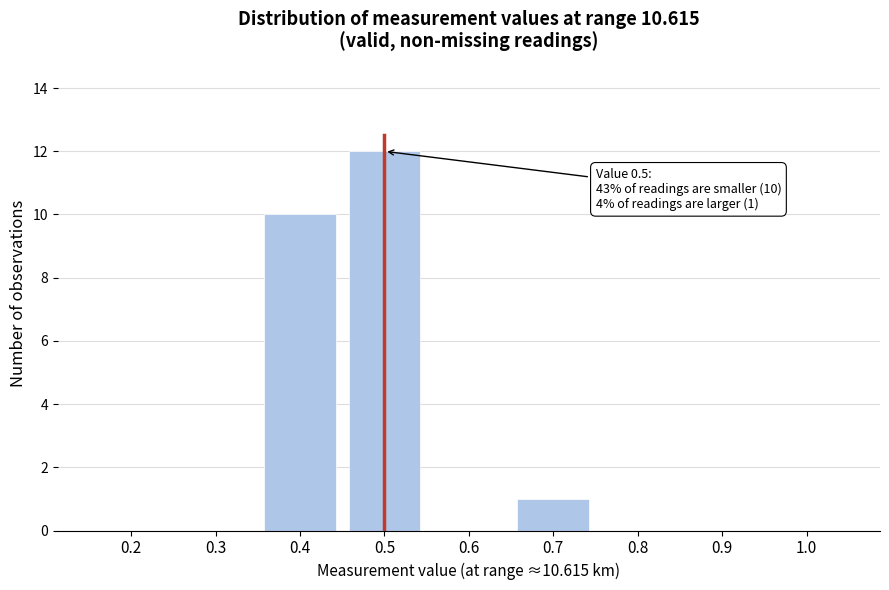

Reading right to left, list all the values displayed in this chart.

1.0=0	0.9=0	0.8=0	0.7=1	0.6=0	0.5=12	0.4=10	0.3=0	0.2=0